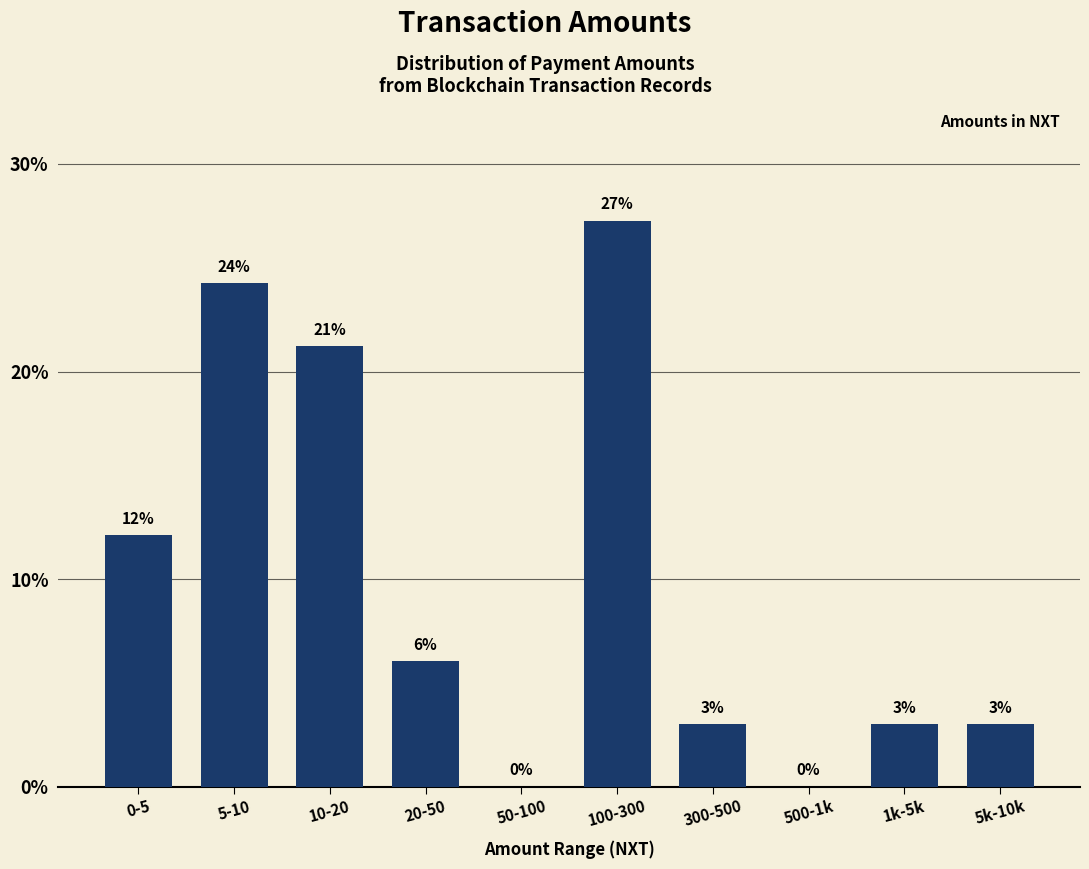

At which category does the chart reach its peak across all series?

100-300